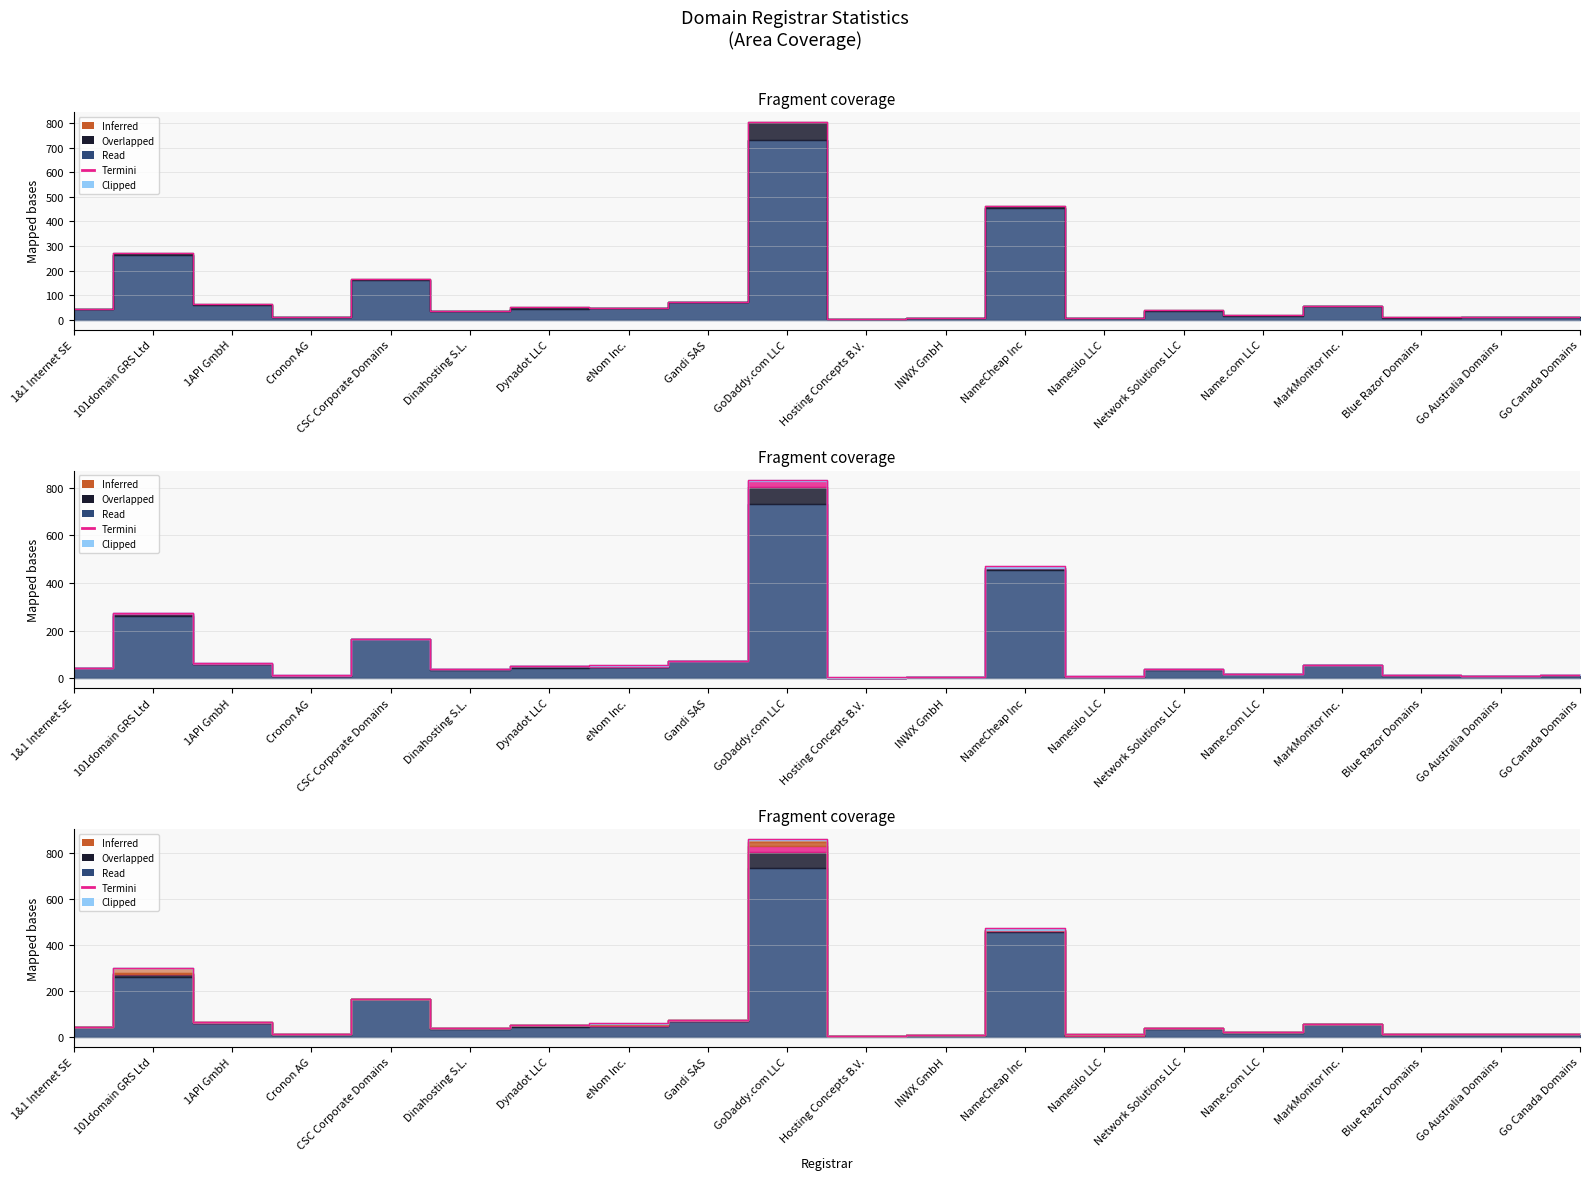

How many lines are shown in the chart?

1